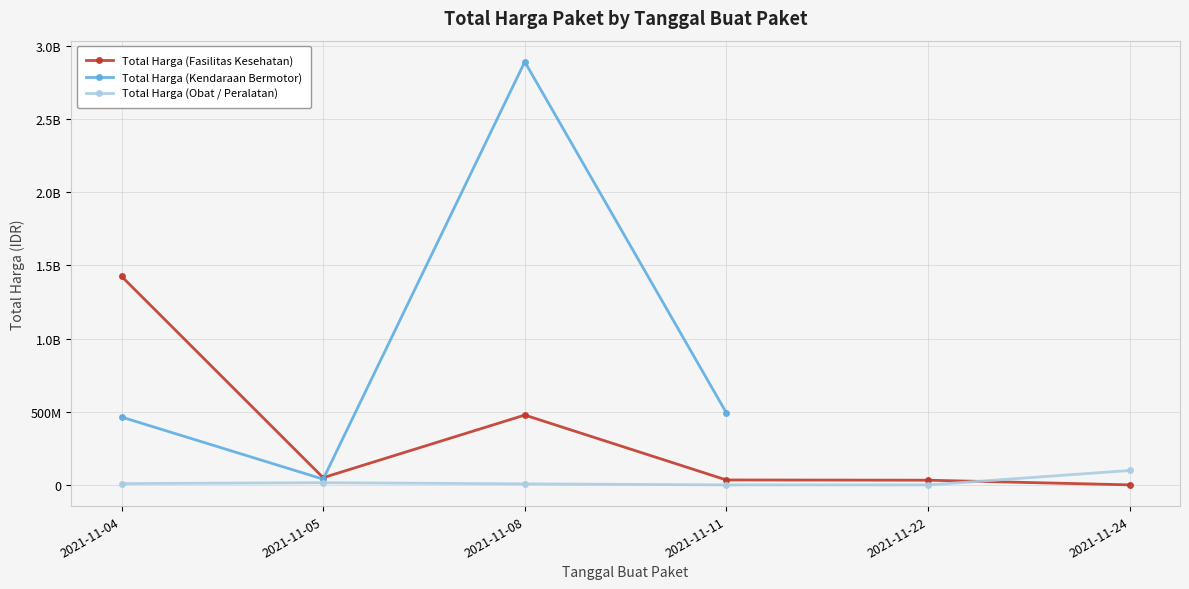

How many distinct data groups are displayed?

3